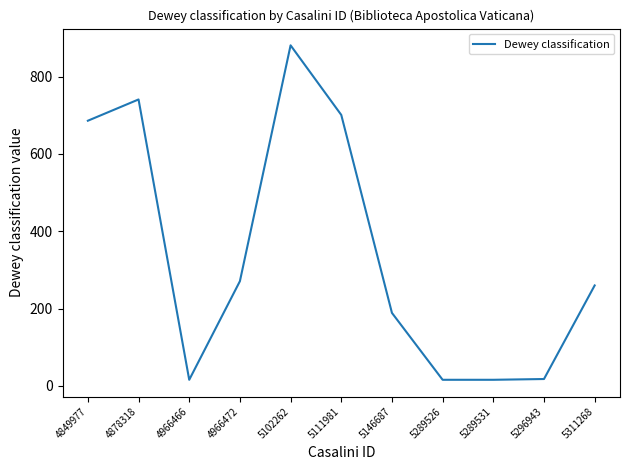

Between 5146687 and 5102262, which is larger?

5102262